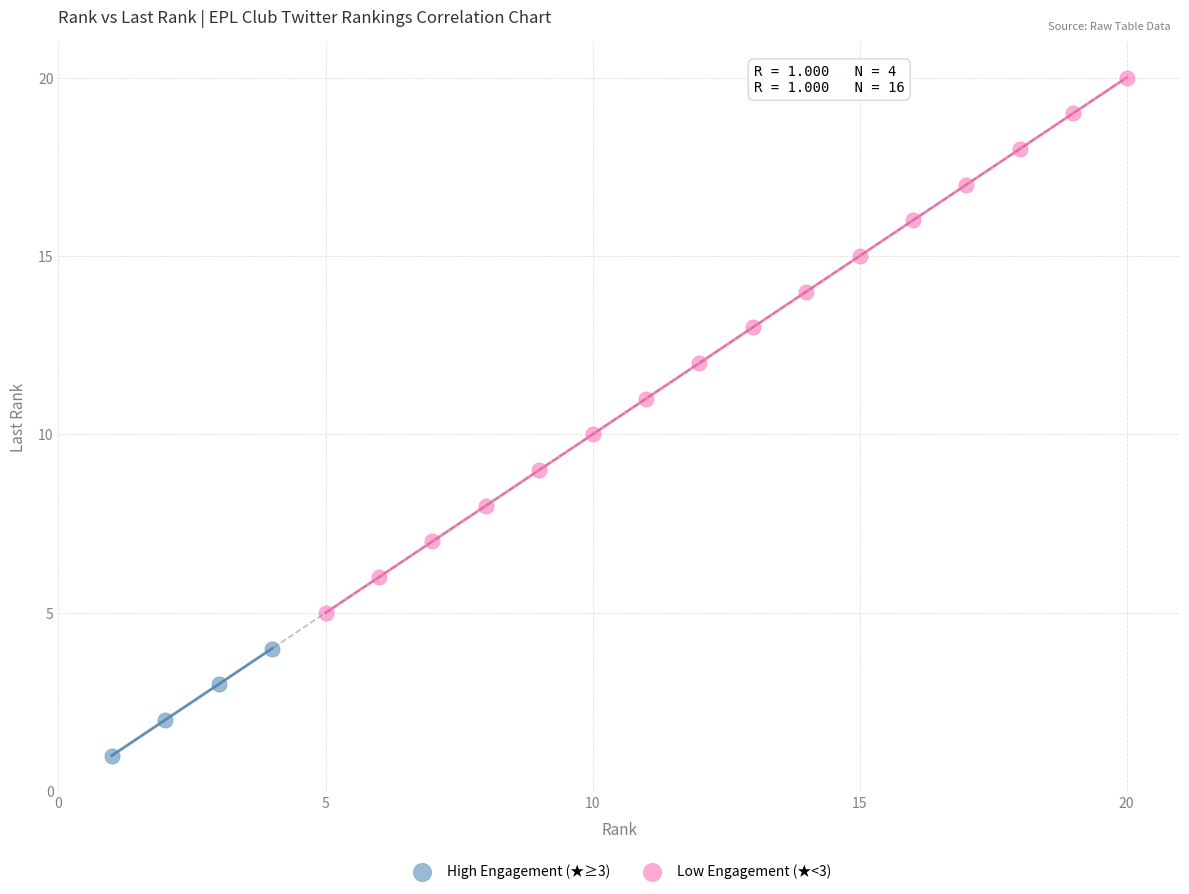

Which series contains the lowest Y value?

High Engagement (★≥3)